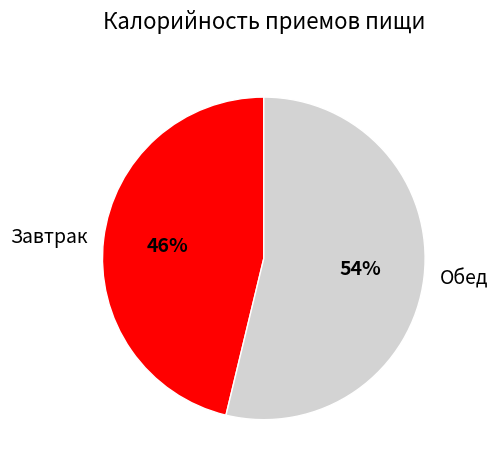

Approximately how many times larger is the value at Обед compared to Завтрак?

1.2